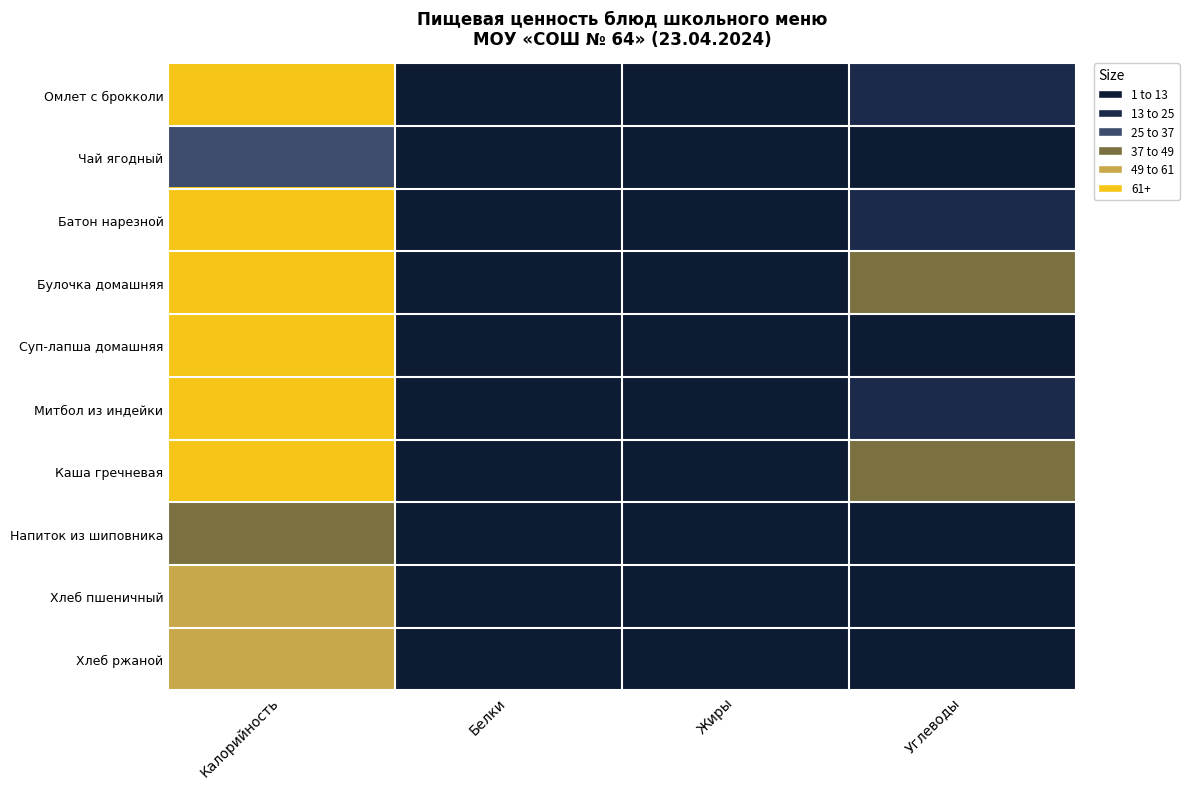

What is the maximum value shown in the chart?

247.7